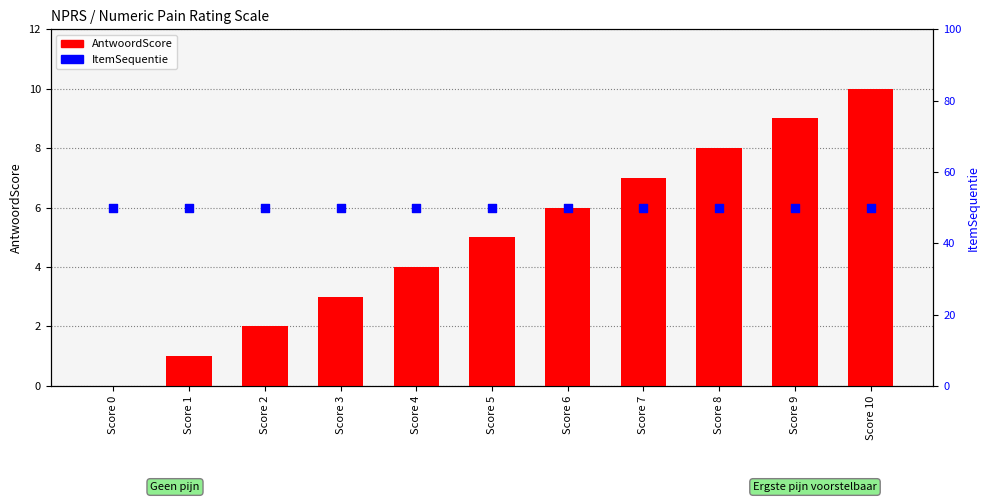

What are all the series names shown in the legend?

AntwoordScore, ItemSequentie